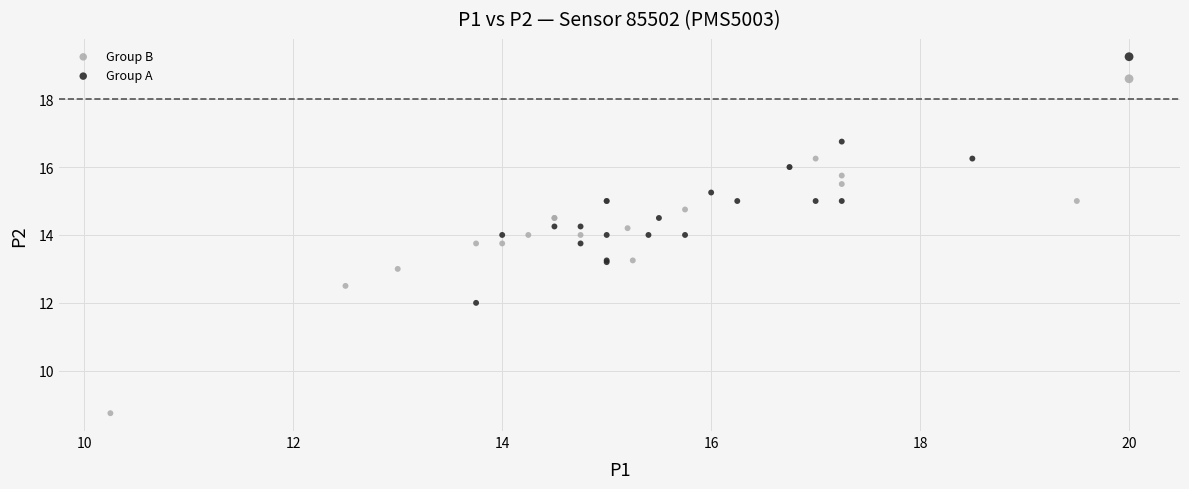

Which series reaches the minimum Y coordinate?

Group B